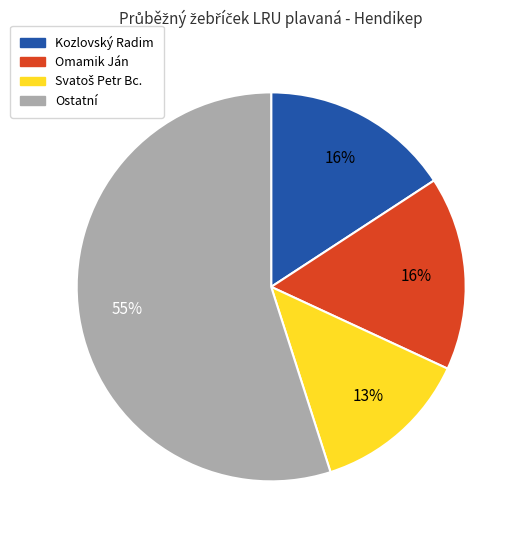

Which slice is the largest?

Ostatní